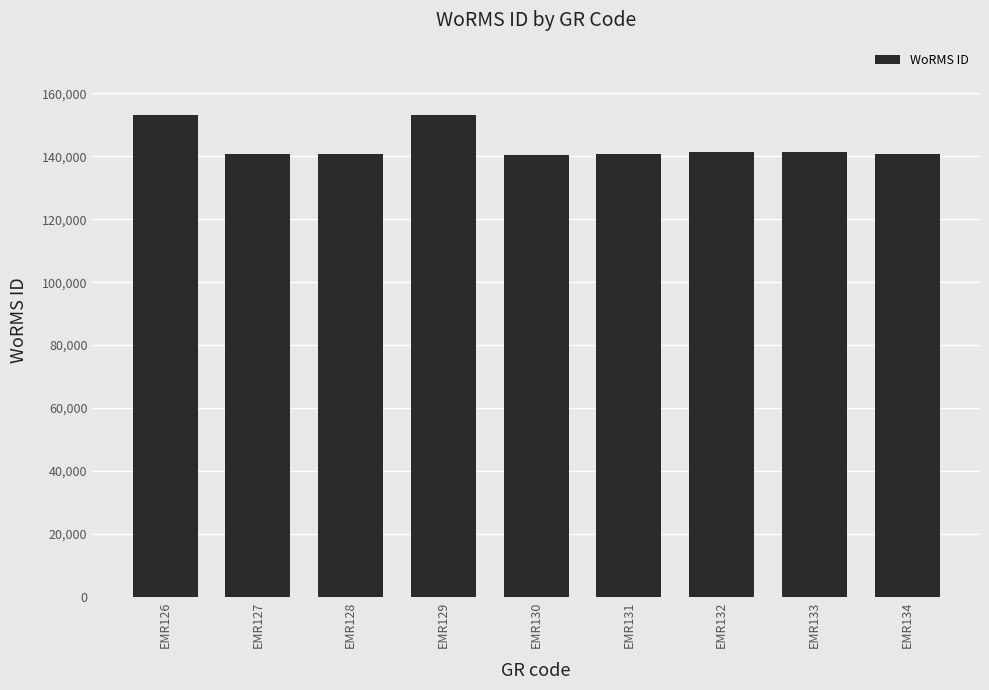

How many bars are there in total?

9